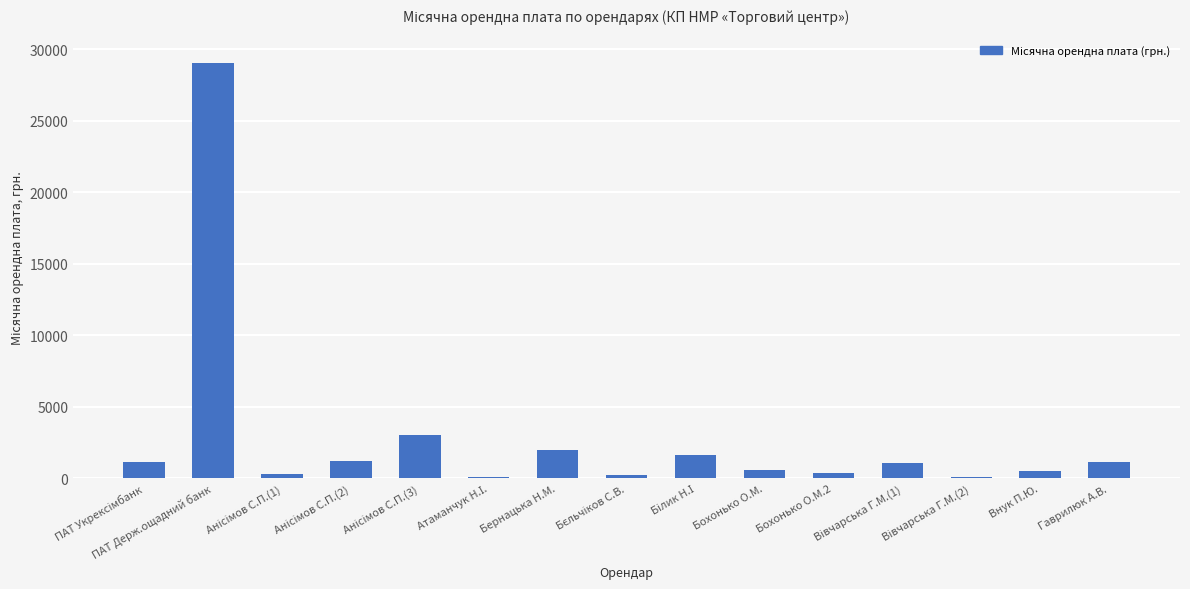

At which category does the chart reach its peak across all series?

ПАТ Держ.ощадний банк